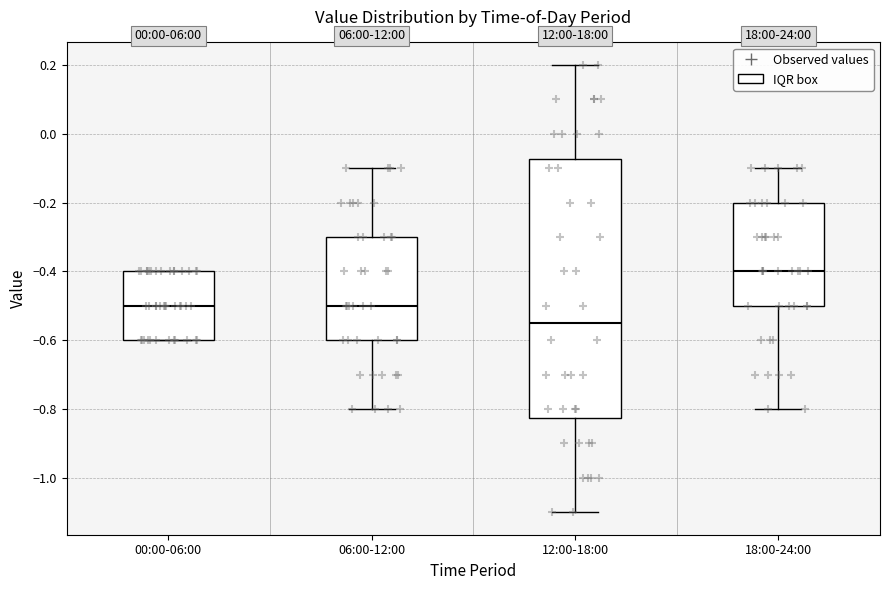

Which box's median line is the lowest?

12:00-18:00